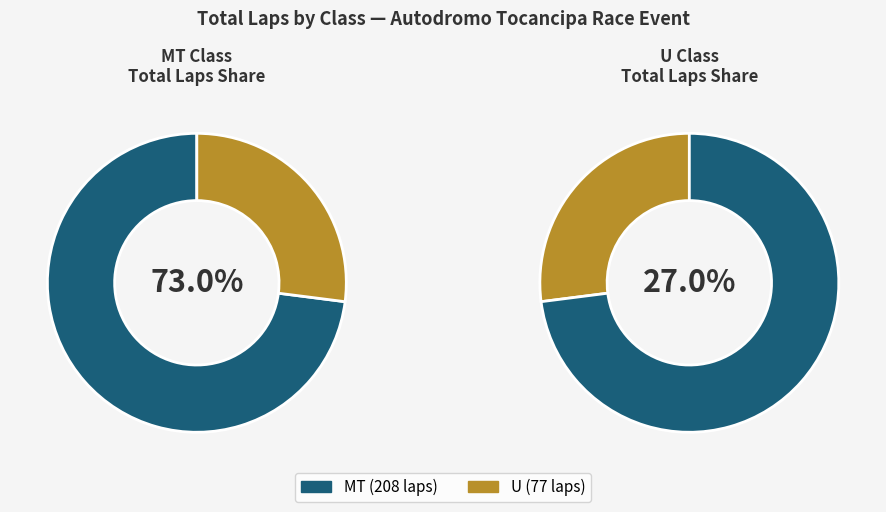

How many segments does this pie chart have?

2